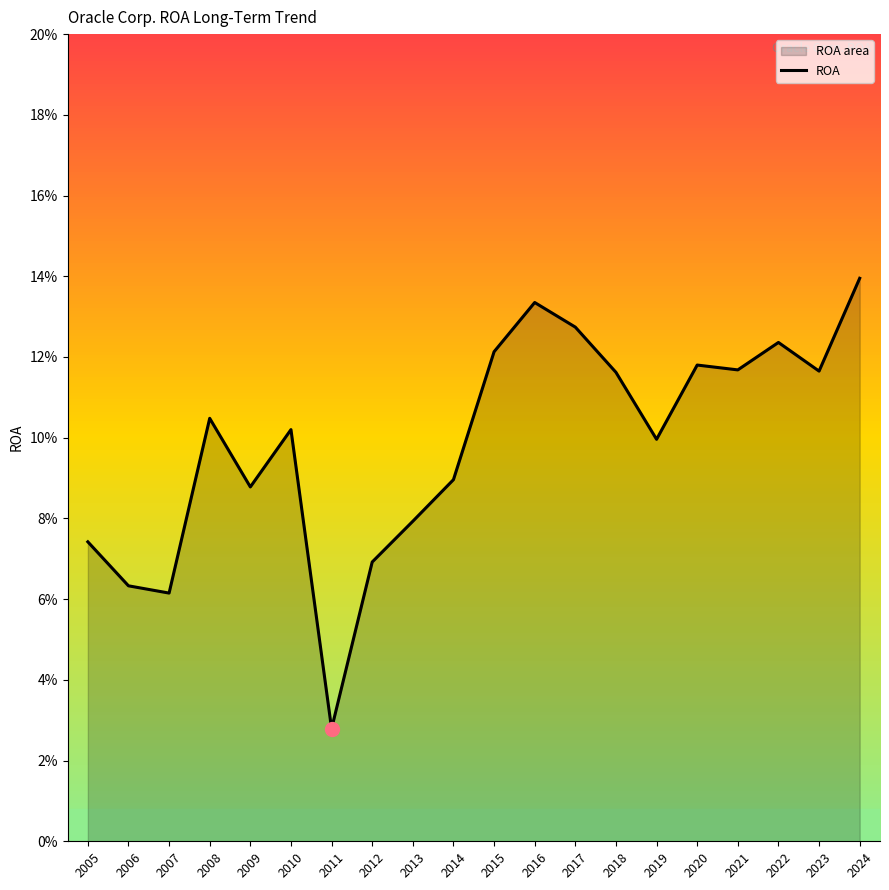

List the labels in order of value, largest first.

2024, 2016, 2017, 2022, 2015, 2020, 2021, 2023, 2018, 2008, 2010, 2019, 2014, 2009, 2013, 2005, 2012, 2006, 2007, 2011